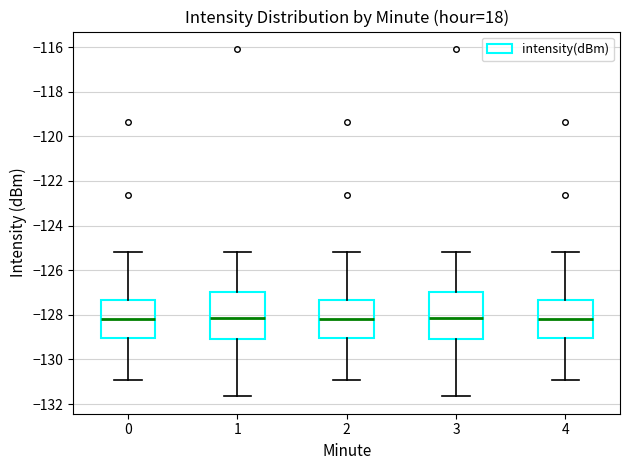

Reading left to right, read every box against the y-axis: the position of its median line, the range the box covers, and the ends of its whiskers. The values are not printed on the chart, so give them approximately, as read against the axis.

0: median -128.2, box -129.0 to -127.4, whiskers -131.0 to -125.2
1: median -128.2, box -129.0 to -127.0, whiskers -131.6 to -125.2
2: median -128.2, box -129.0 to -127.4, whiskers -131.0 to -125.2
3: median -128.2, box -129.0 to -127.0, whiskers -131.6 to -125.2
4: median -128.2, box -129.0 to -127.4, whiskers -131.0 to -125.2